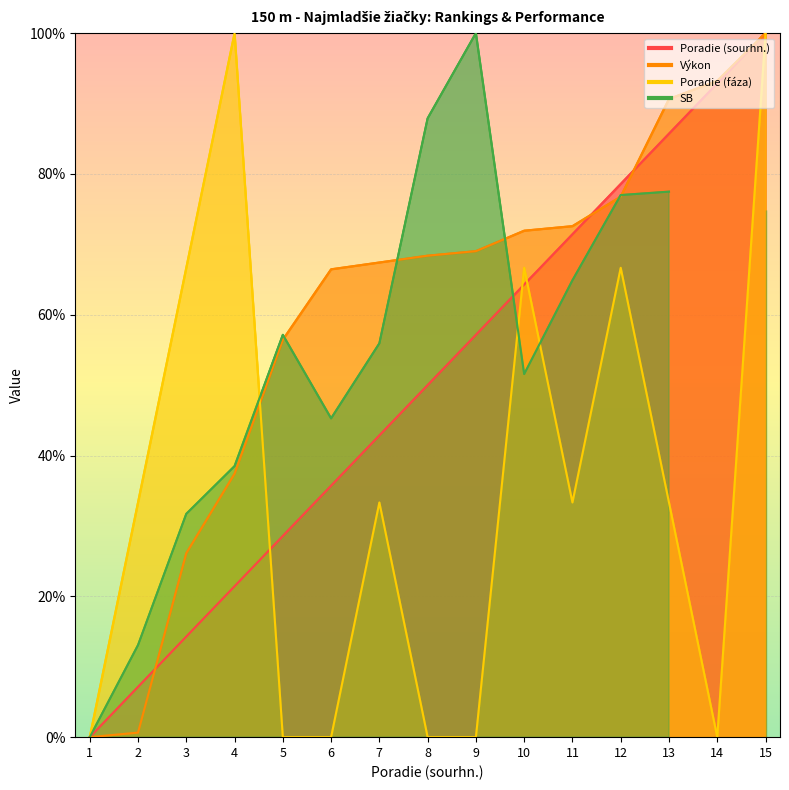

At which category is the sum across all series the highest?

15